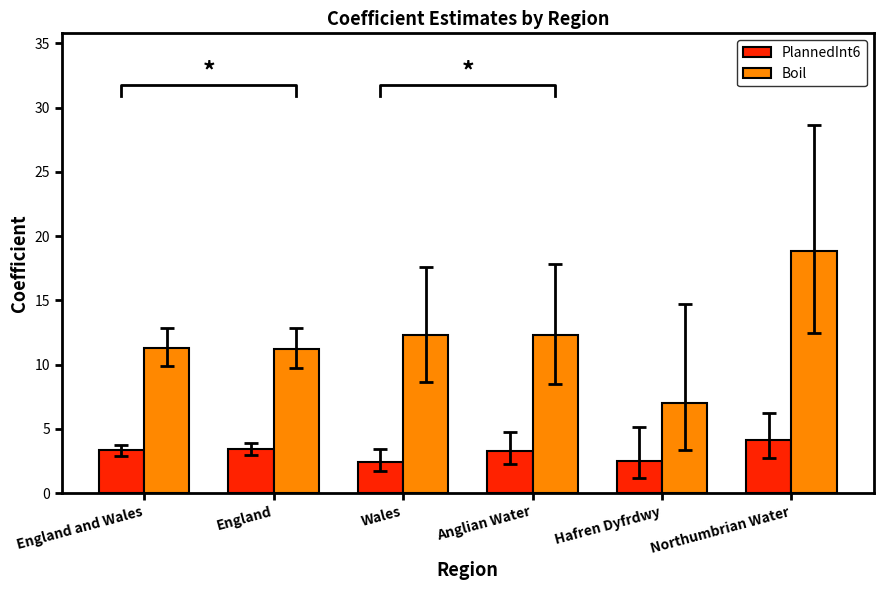

At which label is PlannedInt6 closest to 3?

Anglian Water